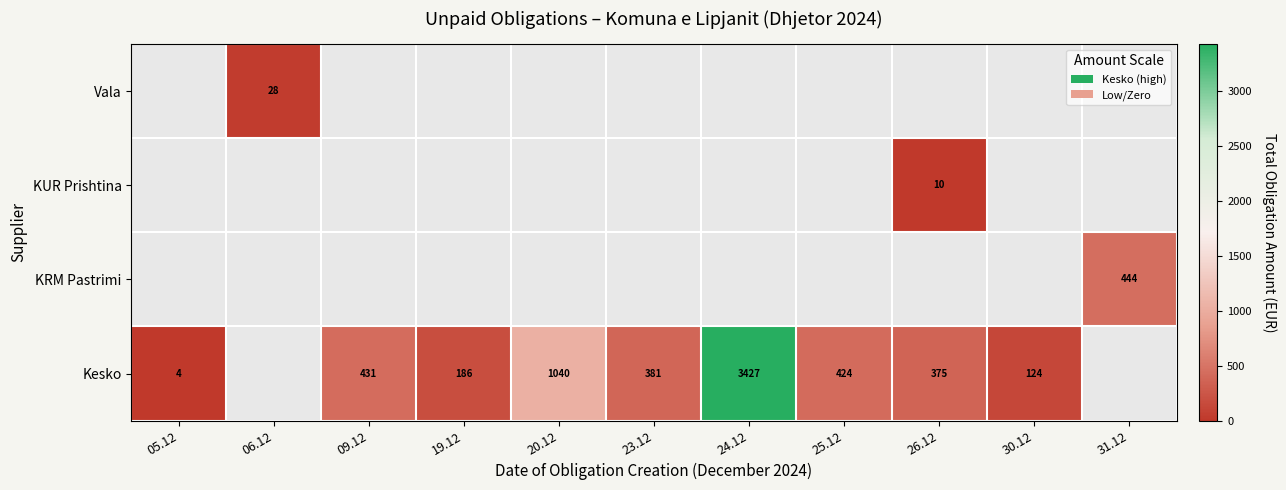

What is the minimum value shown in the chart?

3.6